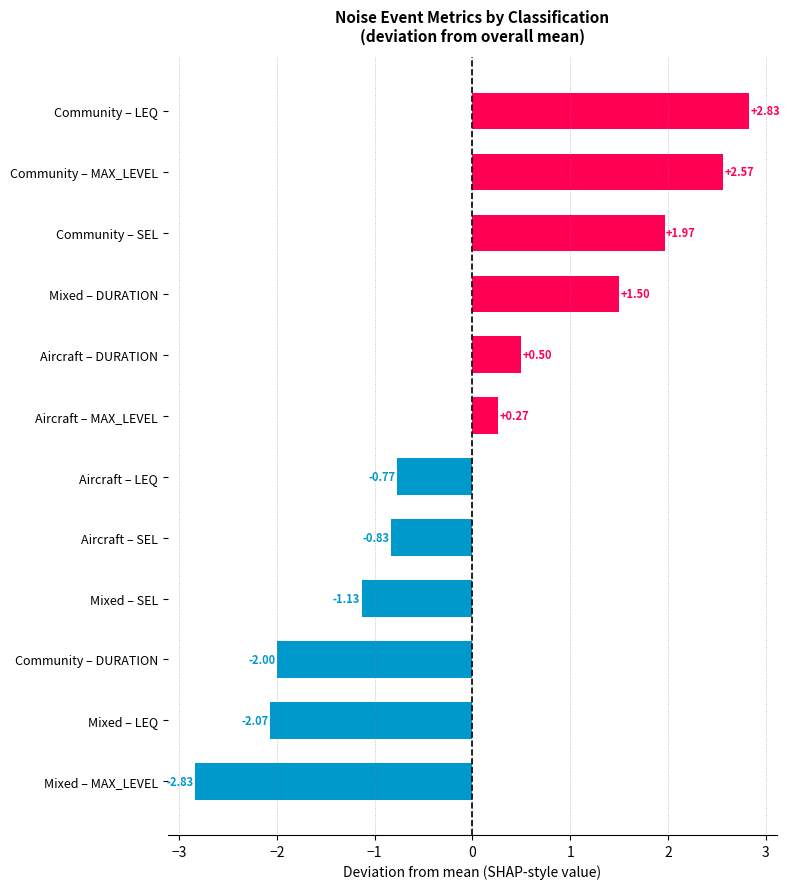

How many values are above zero?

6